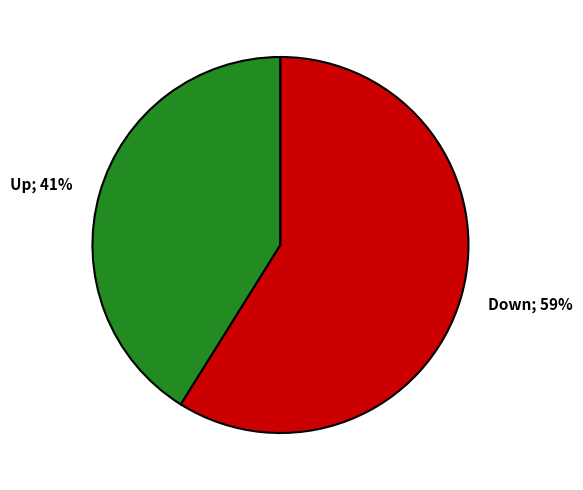

To the nearest percent, what is the average slice percentage?

50%